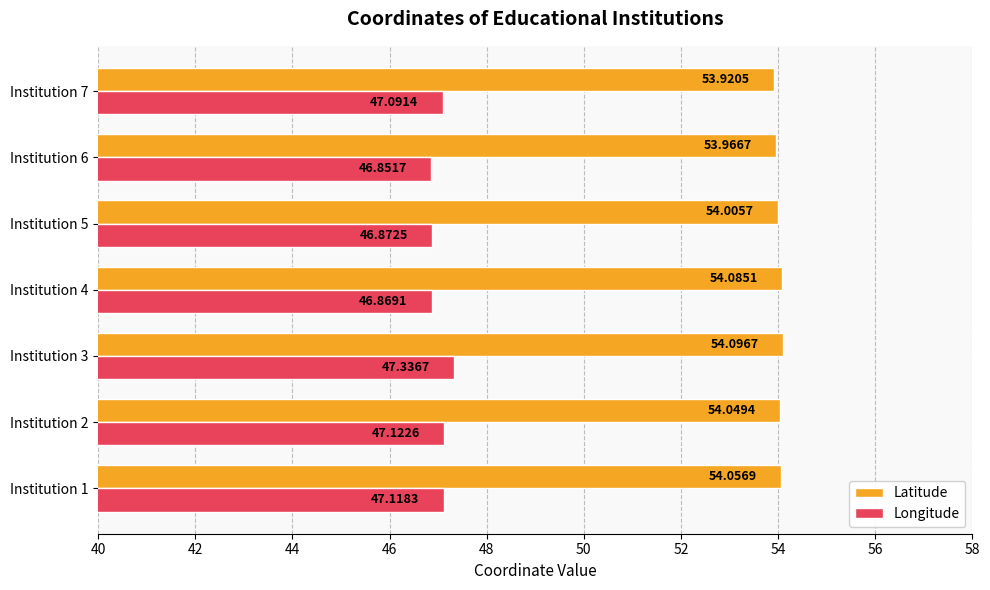

Which series has the largest total across all categories?

Latitude